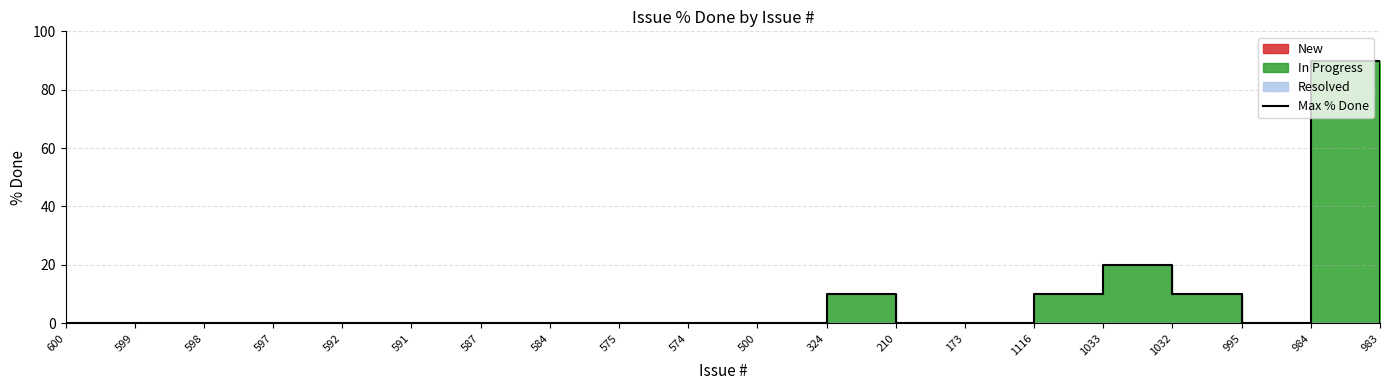

How many positive values are there?

5